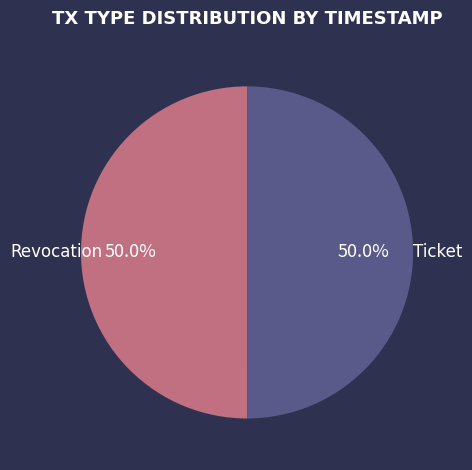

How many slices are in this pie chart?

2